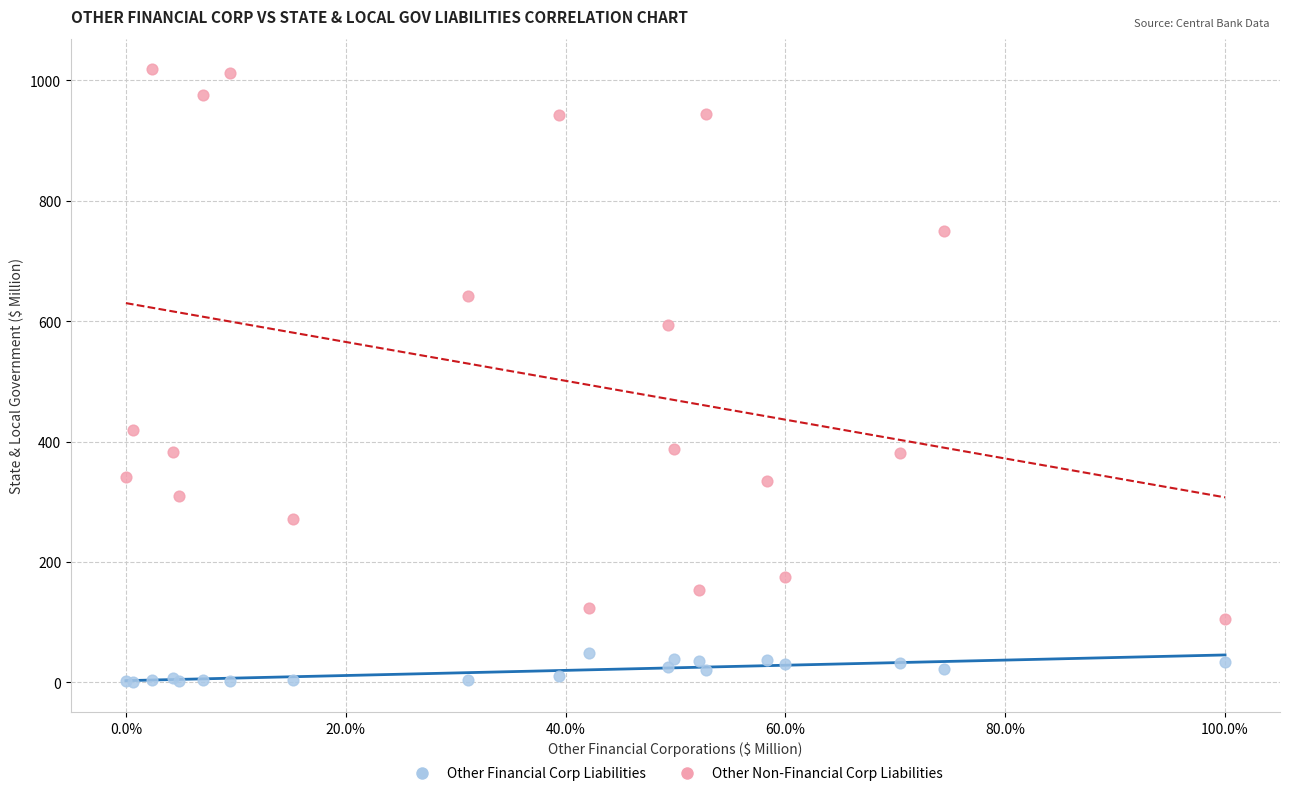

In the Other Non-Financial Corp Liabilities series, what Y value is closest to 561?

593.3